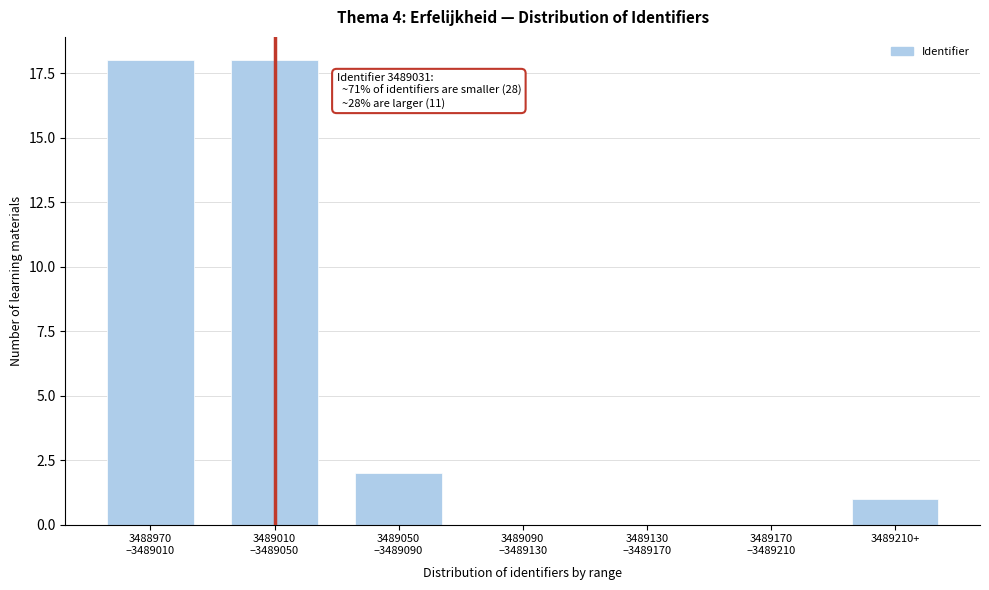

The value at 3489210+ is 2. True or false?

False